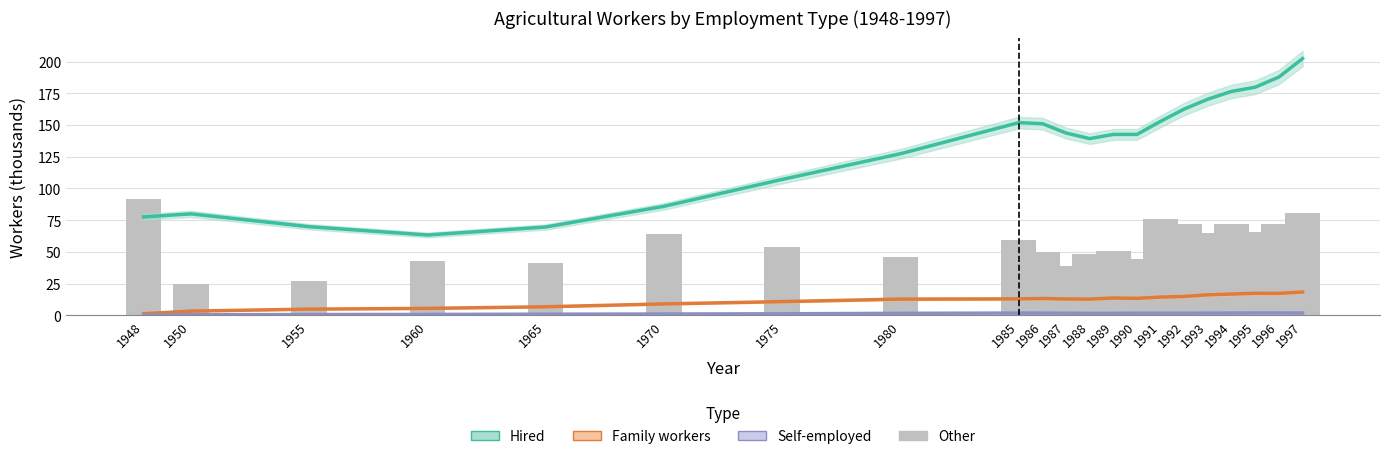

At 1960, list the series in order from smallest to largest.

Self-employed, Family, Other, Hired